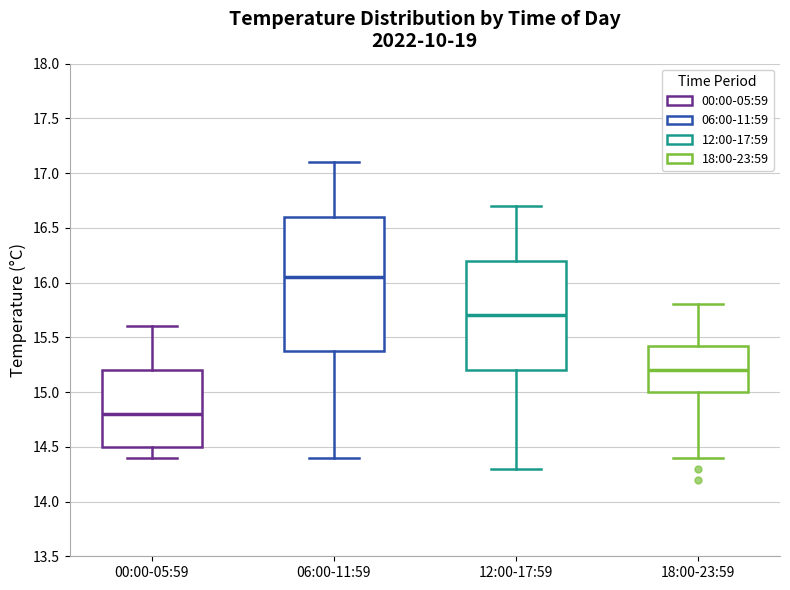

Which box's median line is the highest?

06:00-11:59